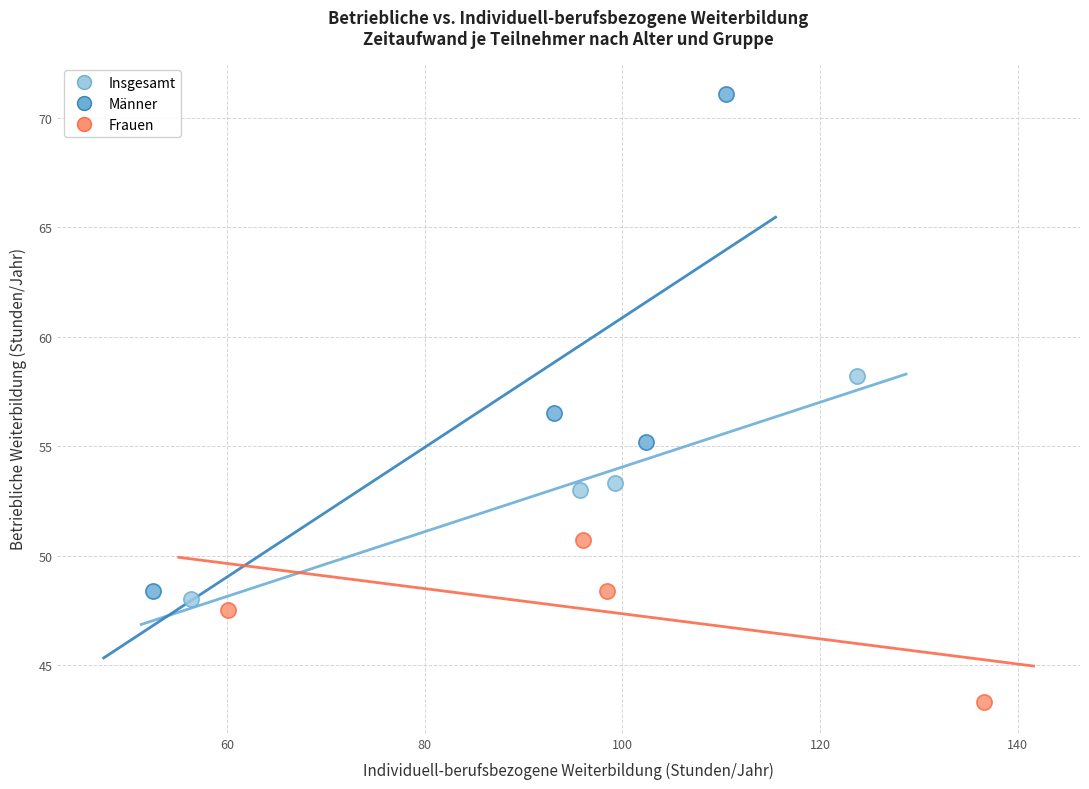

Which series has the largest Y range (max minus min)?

Männer